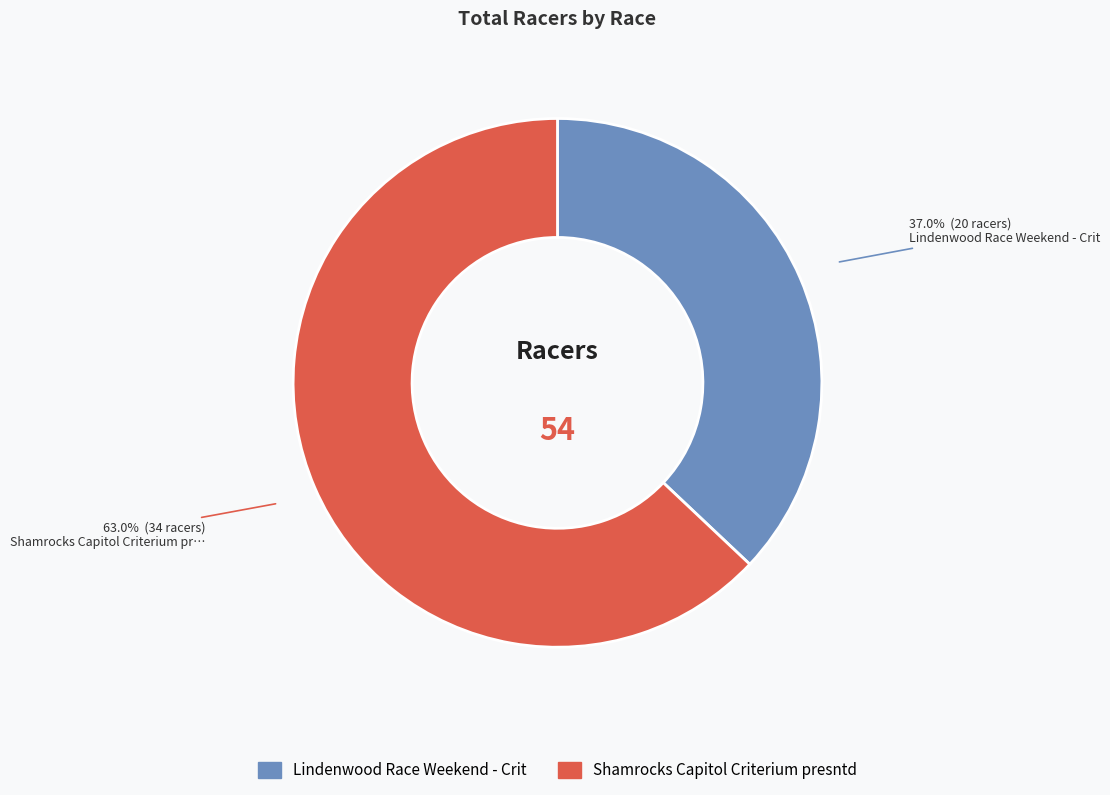

Is there a majority slice in this chart?

Yes